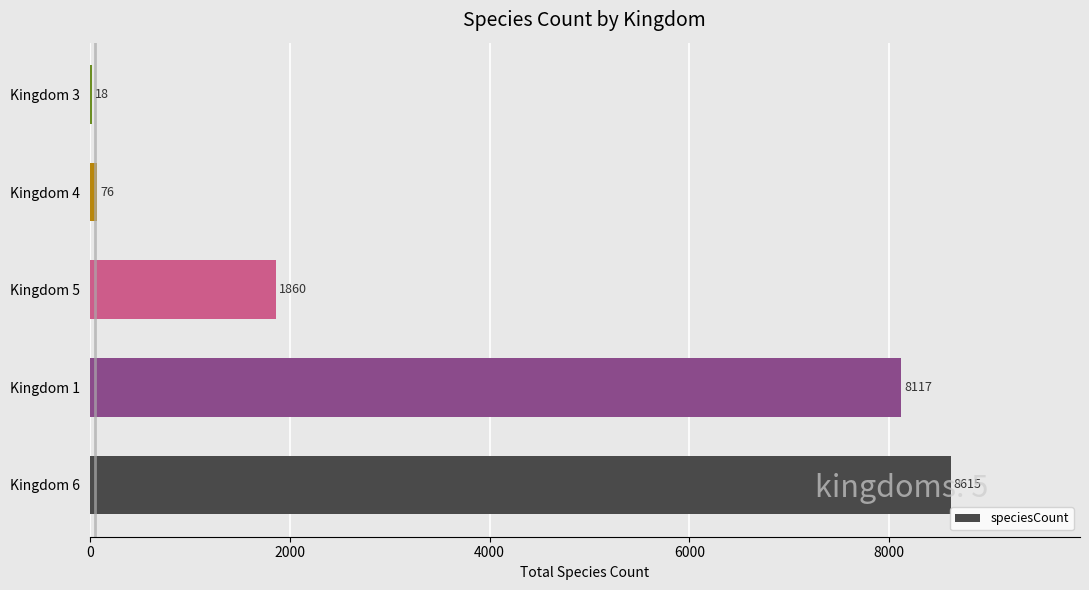

What value does the data have at Kingdom 6?

8615